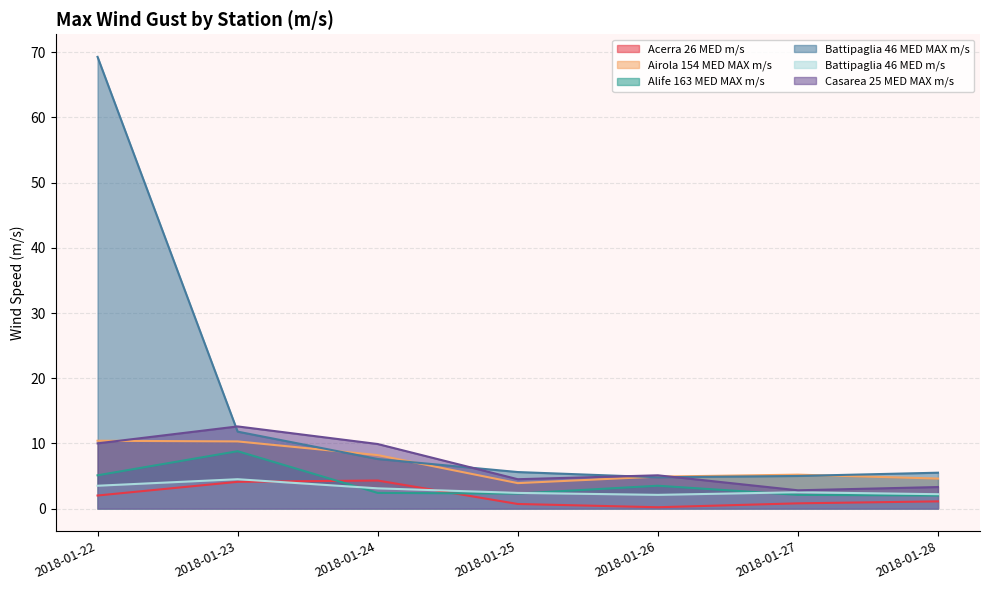

What is the difference between the second highest and second lowest values in the Battipaglia 46 MED MAX m/s series?

6.8